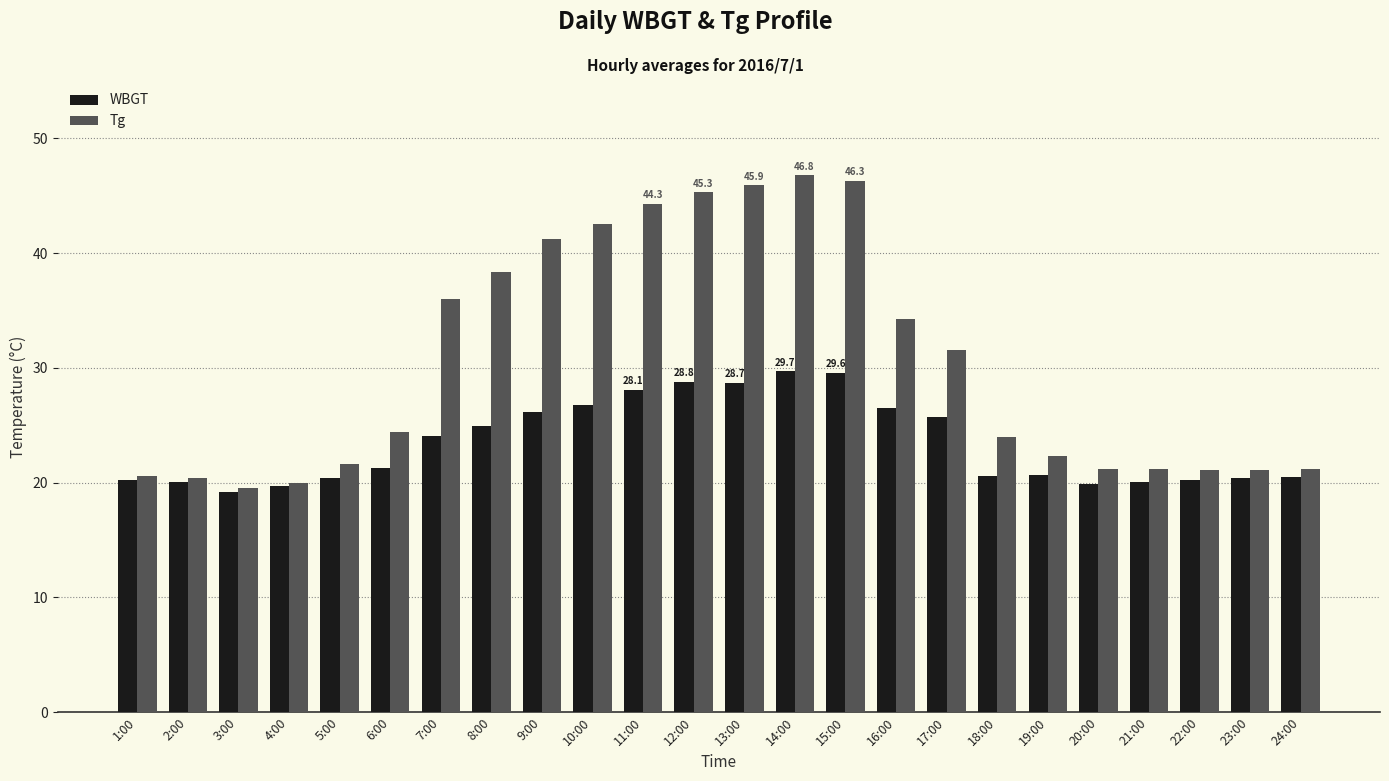

Read the Tg value at 2:00.

20.4